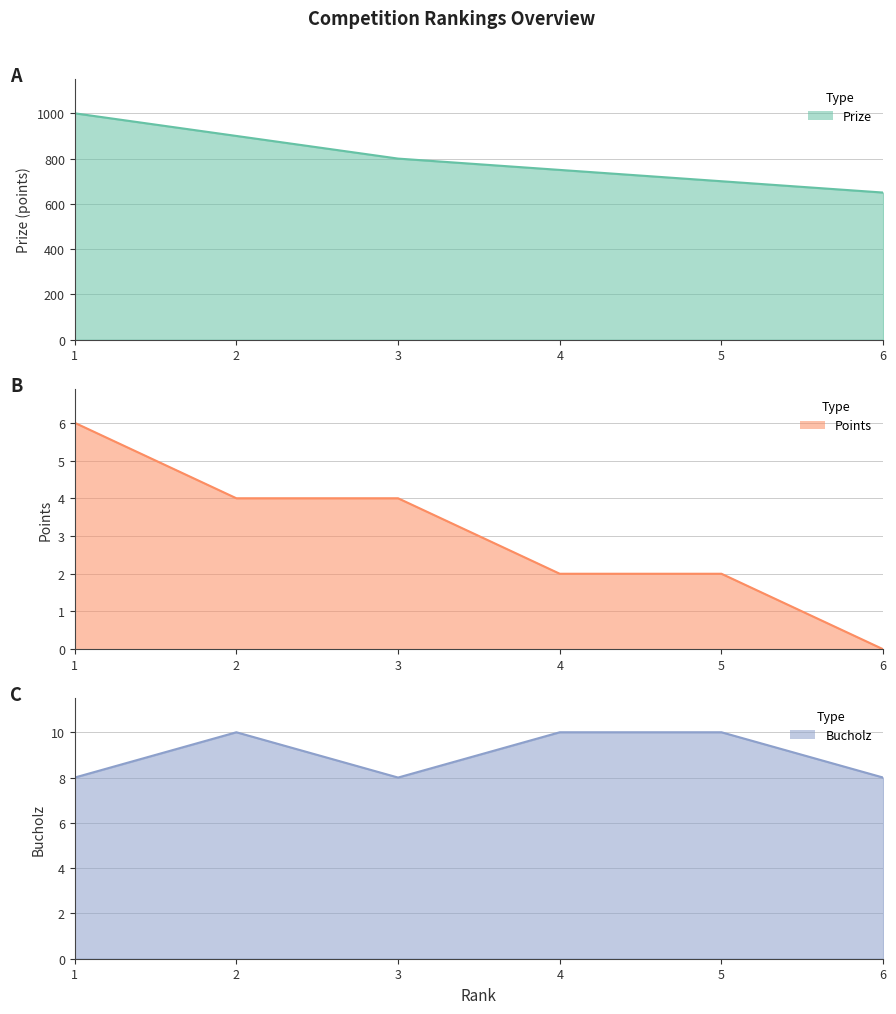

At which label does Bucholz reach its peak?

2